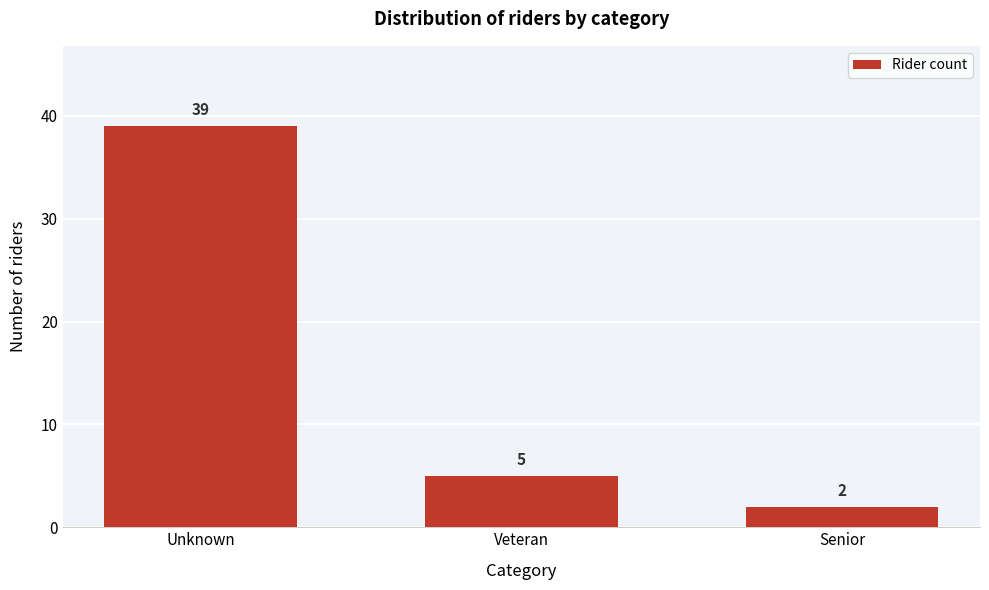

Reading right to left, extract all data points from this chart.

Senior=2	Veteran=5	Unknown=39